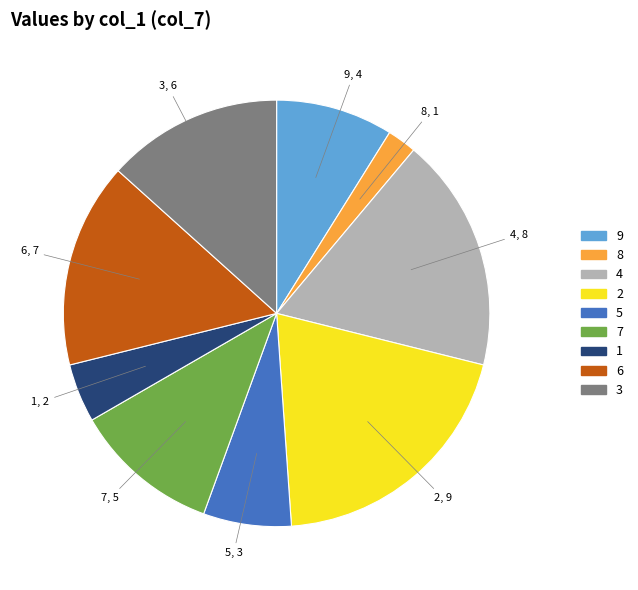

Does any single category account for the majority?

No